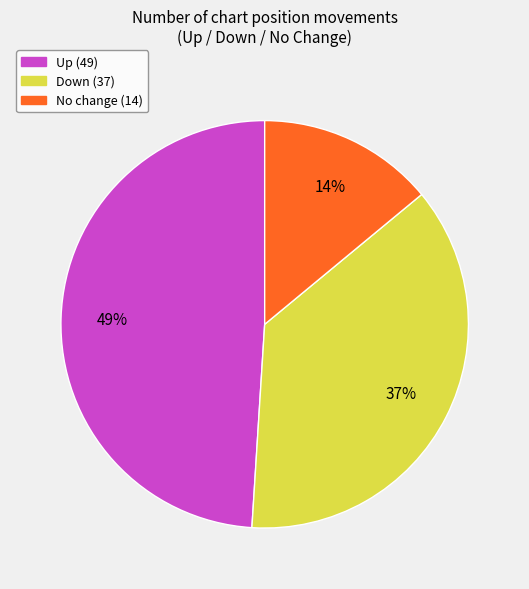

Does any single category account for the majority?

No